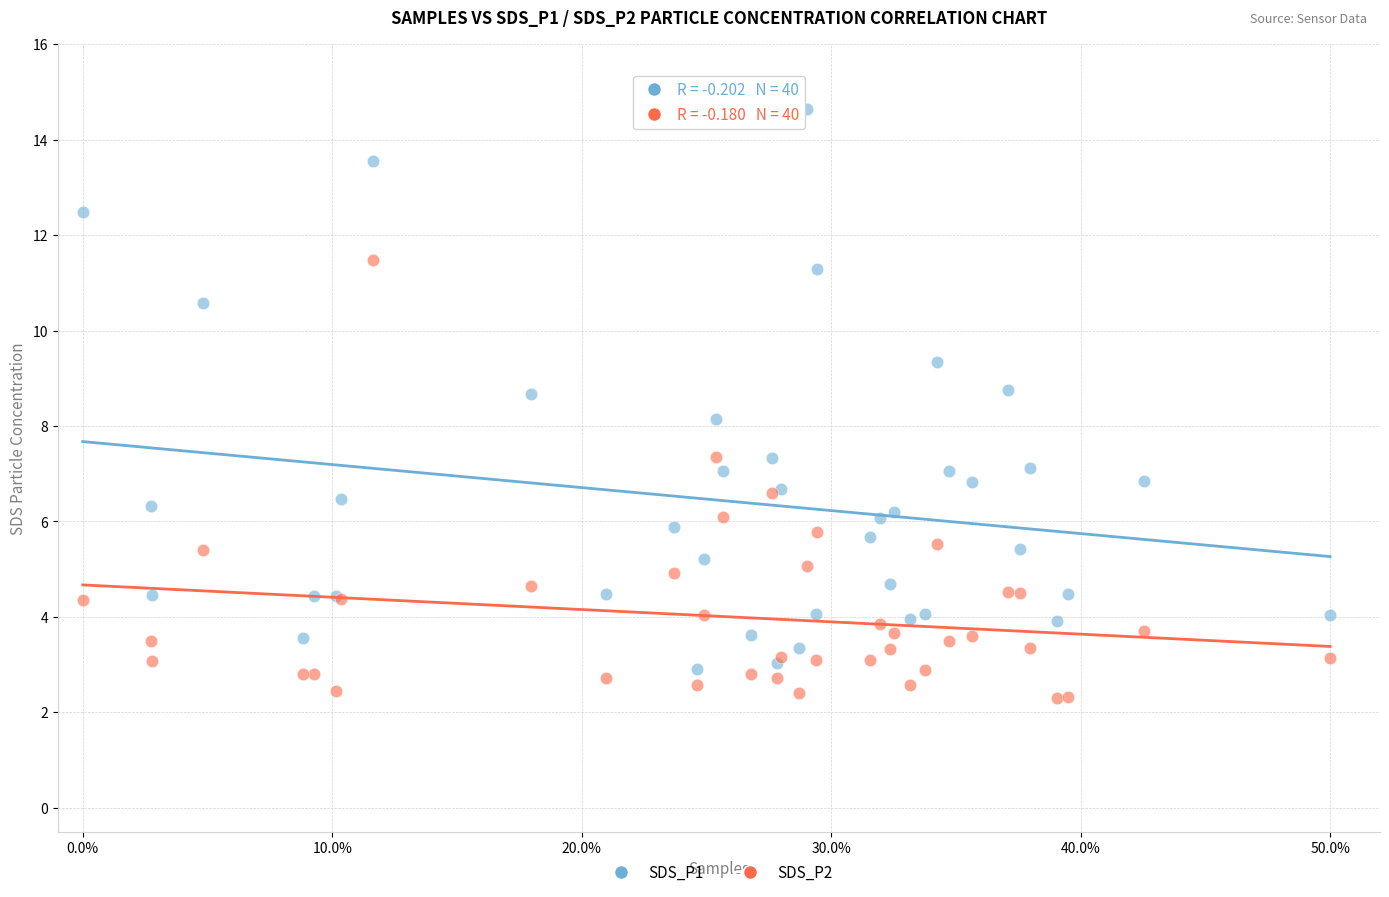

Which series reaches the minimum Y coordinate?

SDS_P2